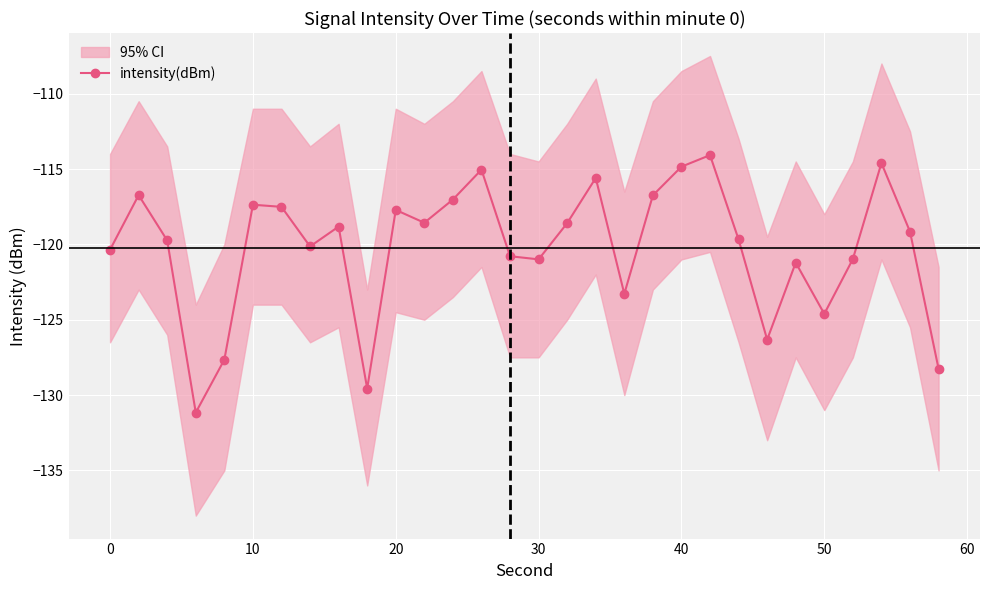

How many interior local valleys does the intensity(dBm) series have?

8